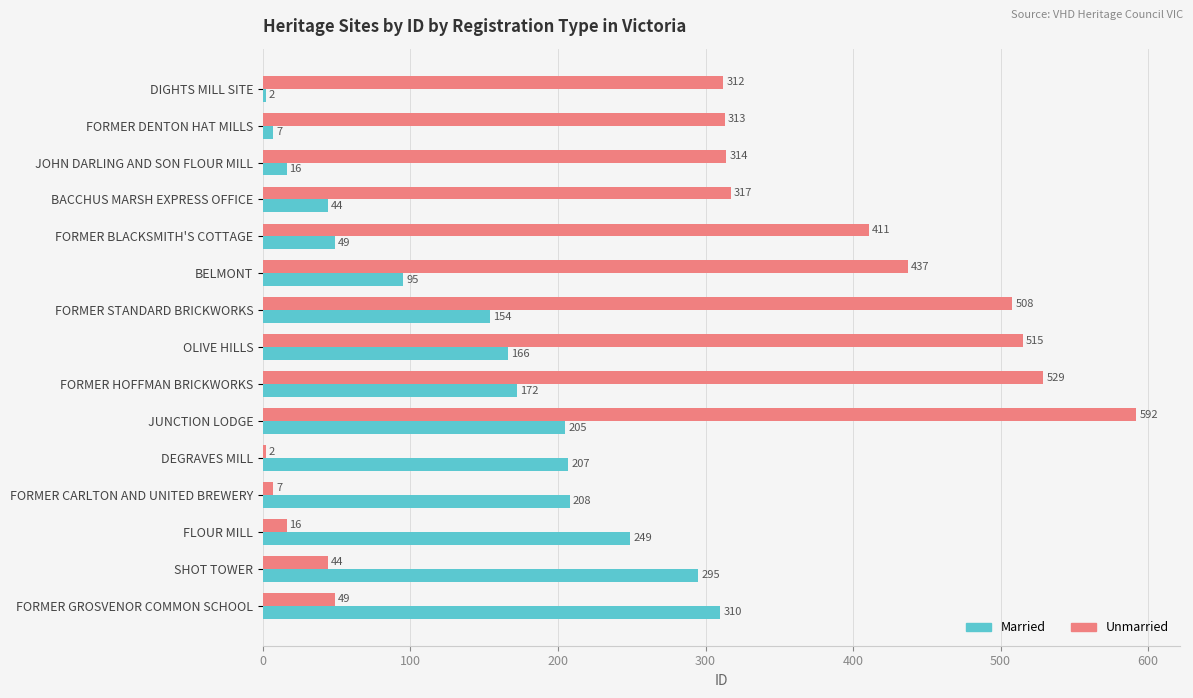

The value of Unmarried at JOHN DARLING AND SON FLOUR MILL is 145. True or false?

False